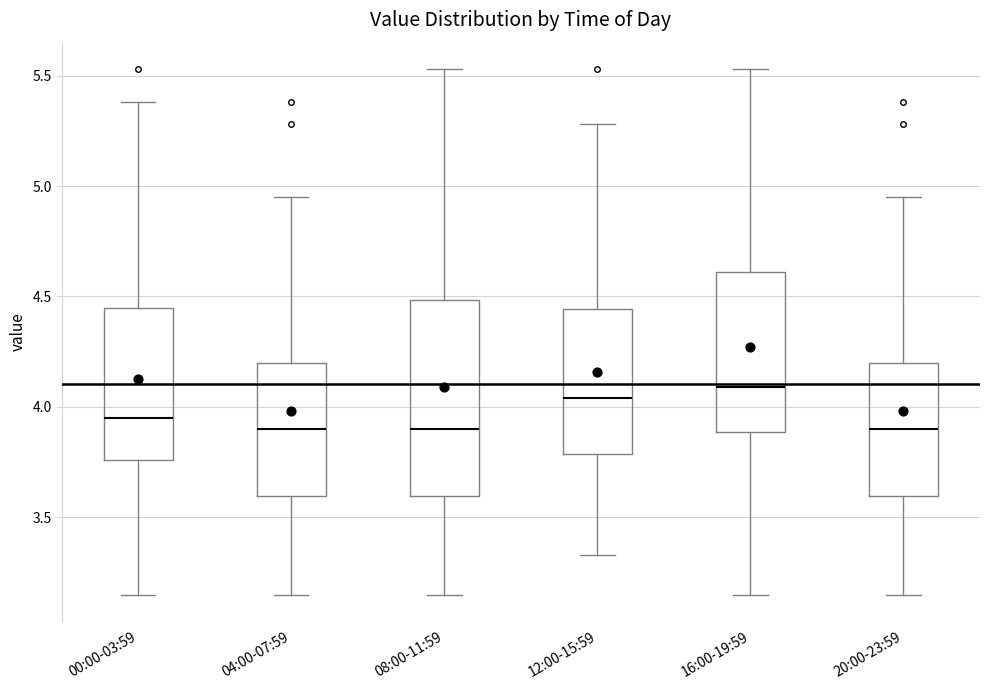

Where is the upper edge of the box for 12:00-15:59 on the y-axis? The values are not printed on the chart, so give them approximately, as read against the axis.

4.45